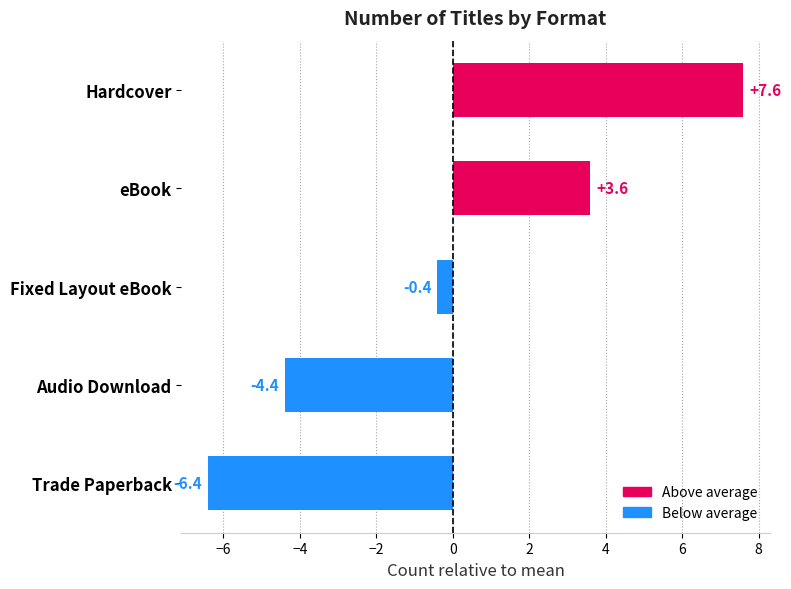

What is the label of the 3rd bar from the top?

Fixed Layout eBook